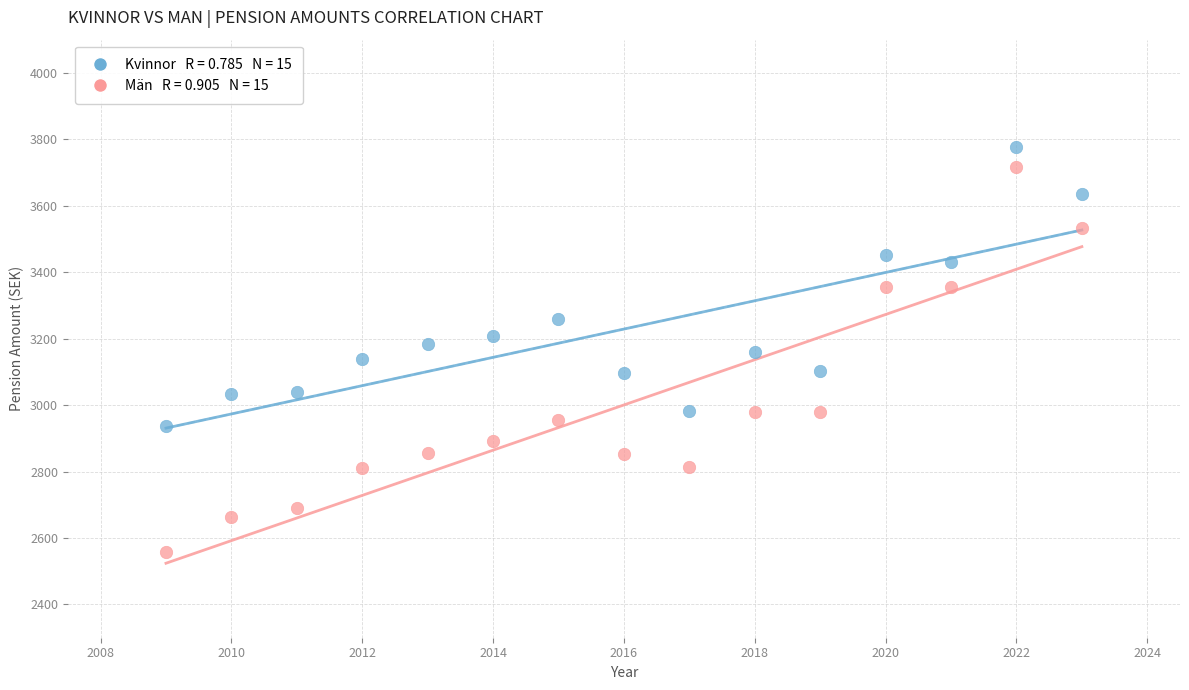

Across all data points, what is the range of X values (max minus min)?

14